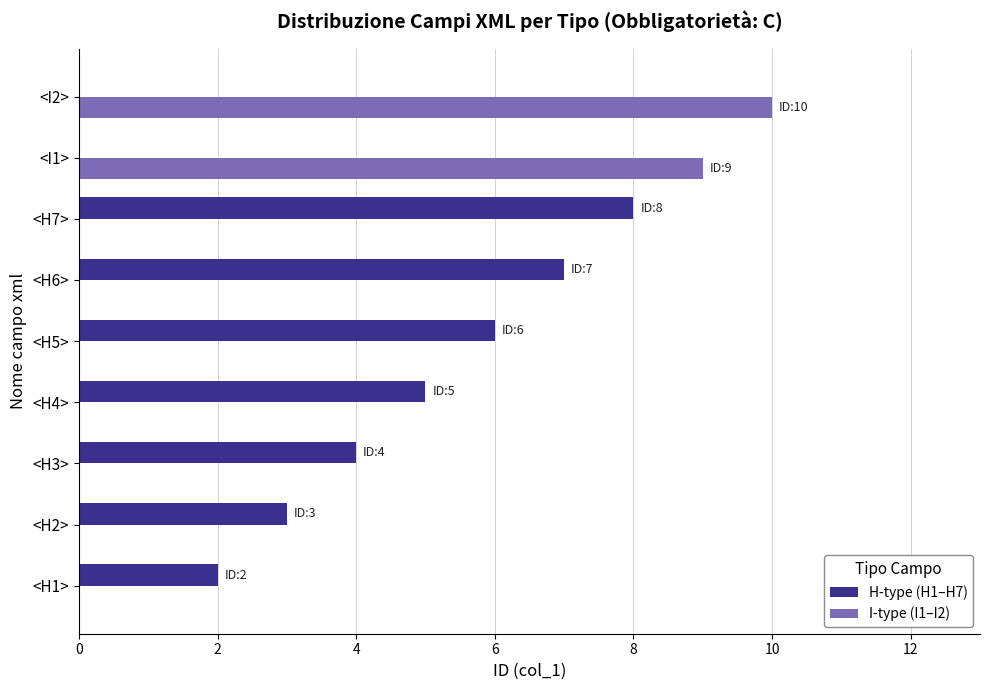

What is the maximum value shown in the chart?

10